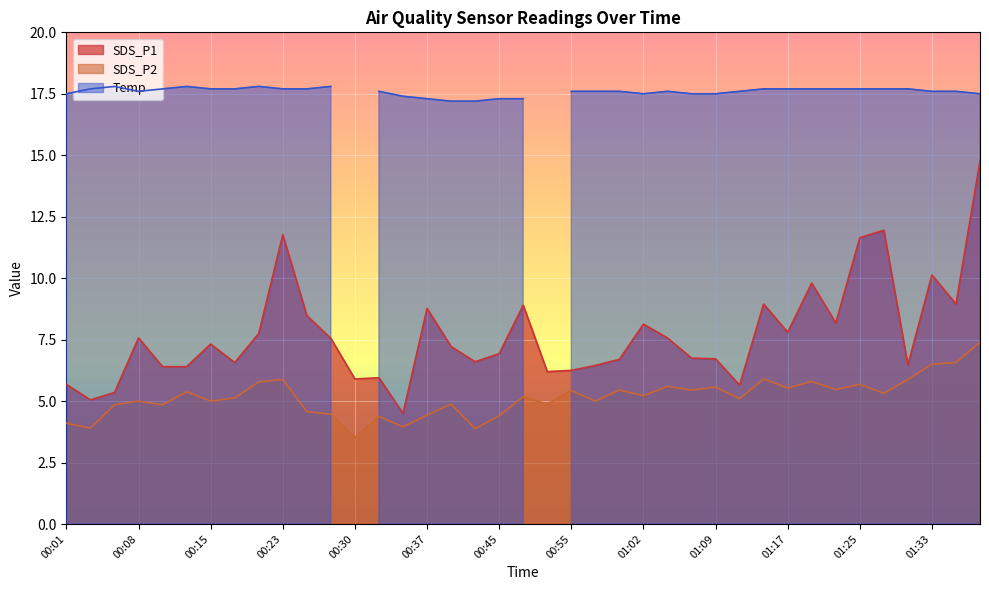

Which label corresponds to the largest value in the chart?

01:38